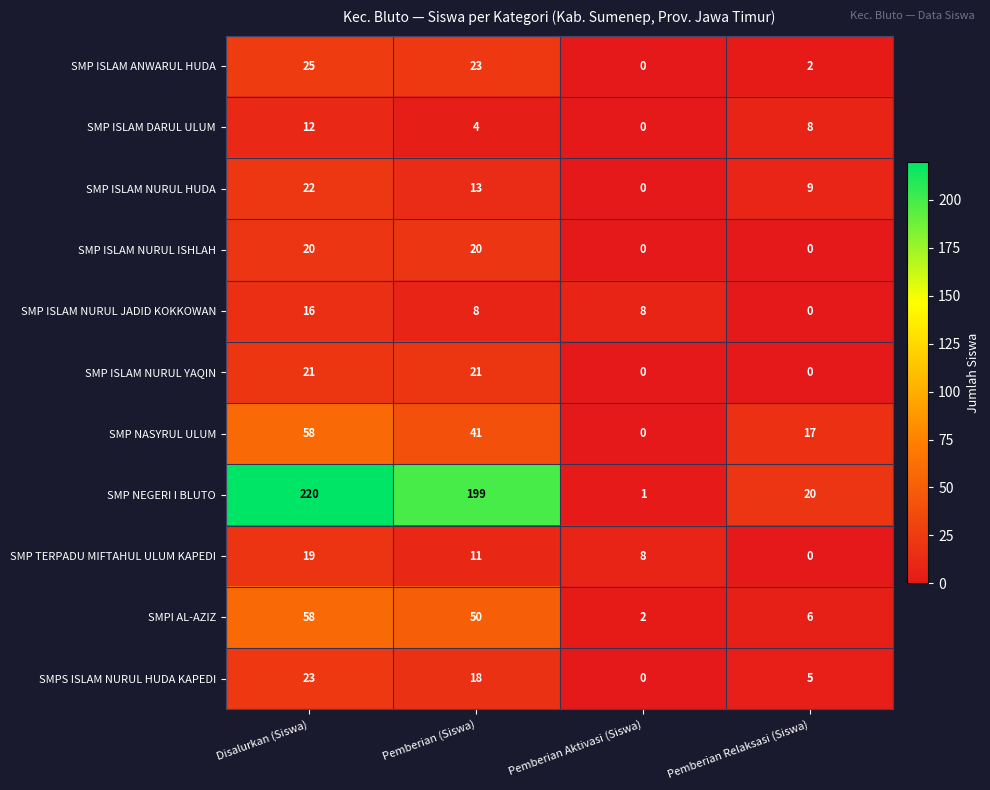

At Pemberian (Siswa), list the series in order from largest to smallest.

SMP NEGERI I BLUTO, SMPI AL-AZIZ, SMP NASYRUL ULUM, SMP ISLAM ANWARUL HUDA, SMP ISLAM NURUL YAQIN, SMP ISLAM NURUL ISHLAH, SMPS ISLAM NURUL HUDA KAPEDI, SMP ISLAM NURUL HUDA, SMP TERPADU MIFTAHUL ULUM KAPEDI, SMP ISLAM NURUL JADID KOKKOWAN, SMP ISLAM DARUL ULUM